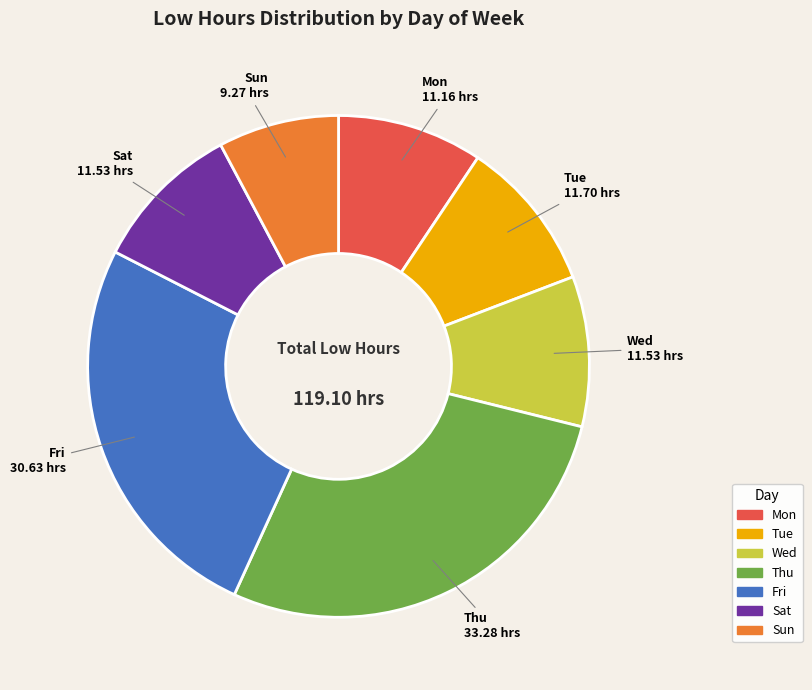

Is there a majority slice in this chart?

No